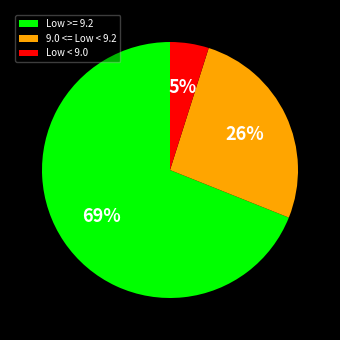

The Low < 9.0 slice represents 17% of the pie. True or false?

False